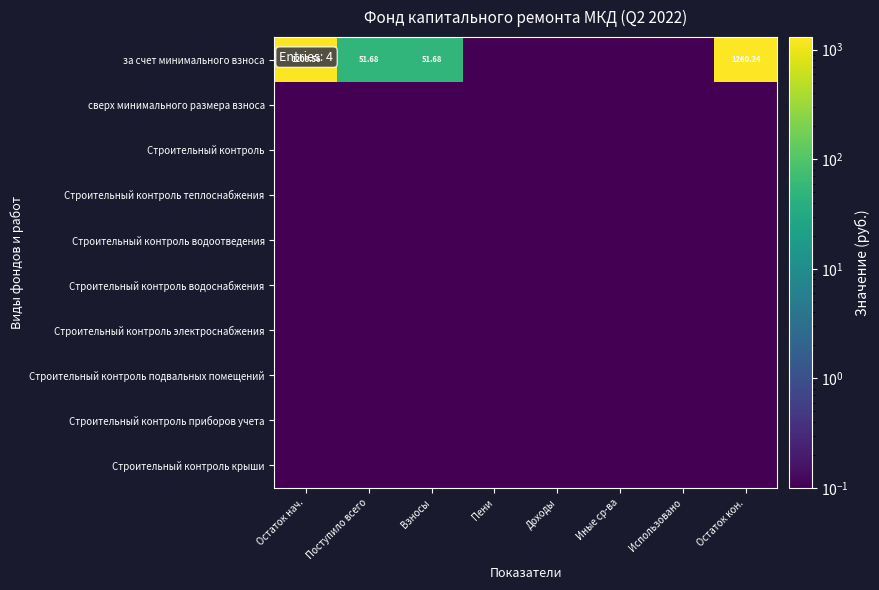

Is it true that Строительный контроль теплоснабжения equals 0.1 at Остаток нач.?

True